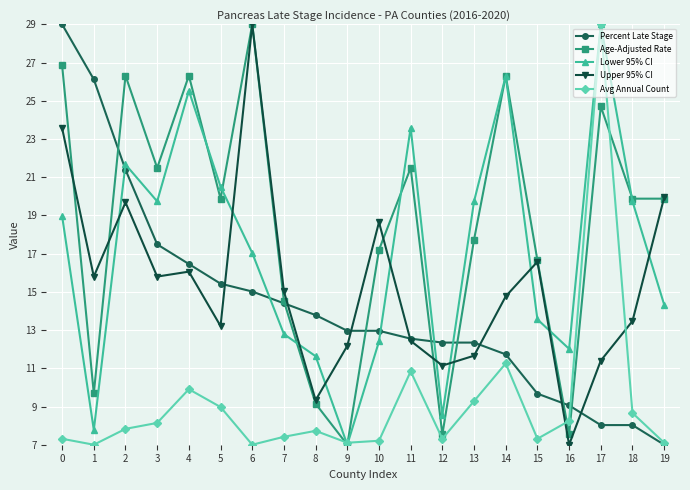

What is the value of the Avg Annual Count point at the 12th from the left?

10.8